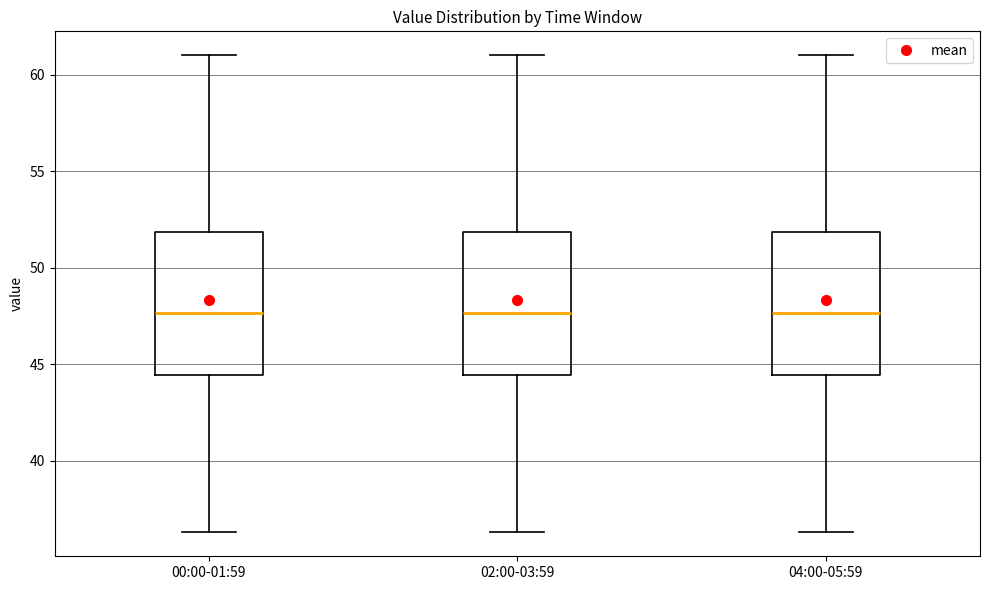

Reading left to right, read every box against the y-axis: the position of its median line, the range the box covers, and the ends of its whiskers. The values are not printed on the chart, so give them approximately, as read against the axis.

00:00-01:59: median 47.5, box 44.5 to 52.0, whiskers 36.5 to 61.0
02:00-03:59: median 47.5, box 44.5 to 52.0, whiskers 36.5 to 61.0
04:00-05:59: median 47.5, box 44.5 to 52.0, whiskers 36.5 to 61.0